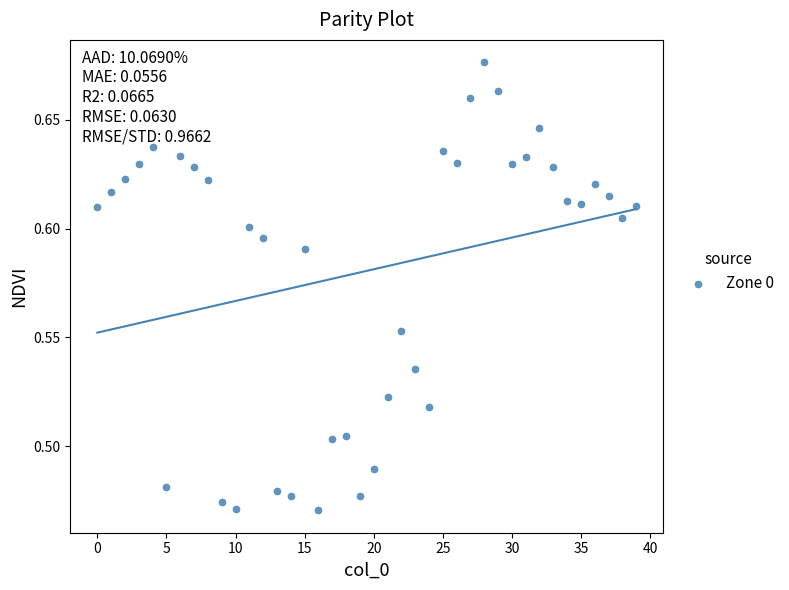

How many data points are displayed?

40